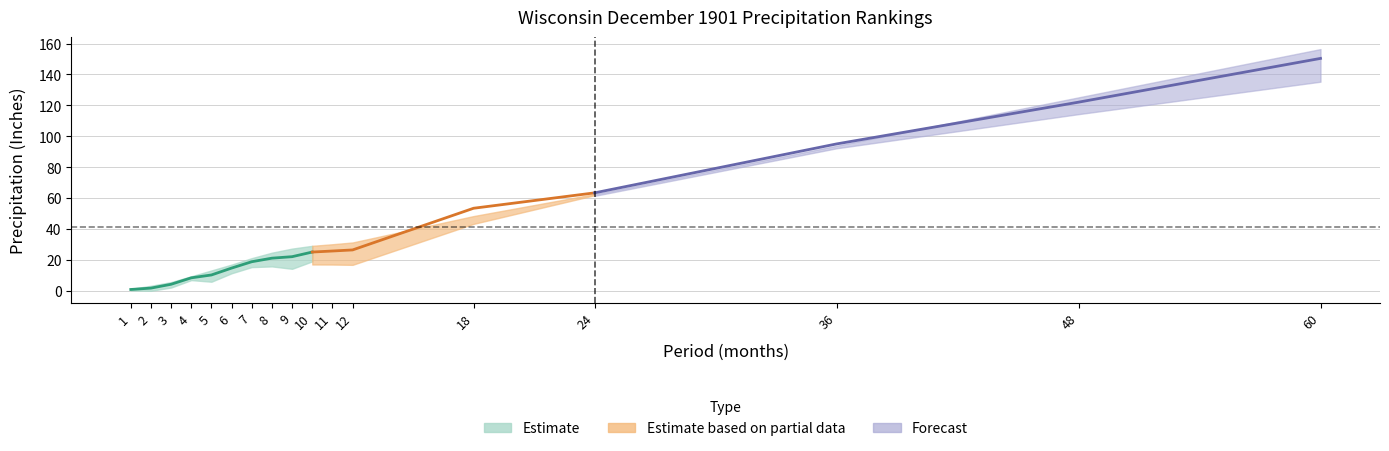

Is this an area chart (filled region under the line)?

No